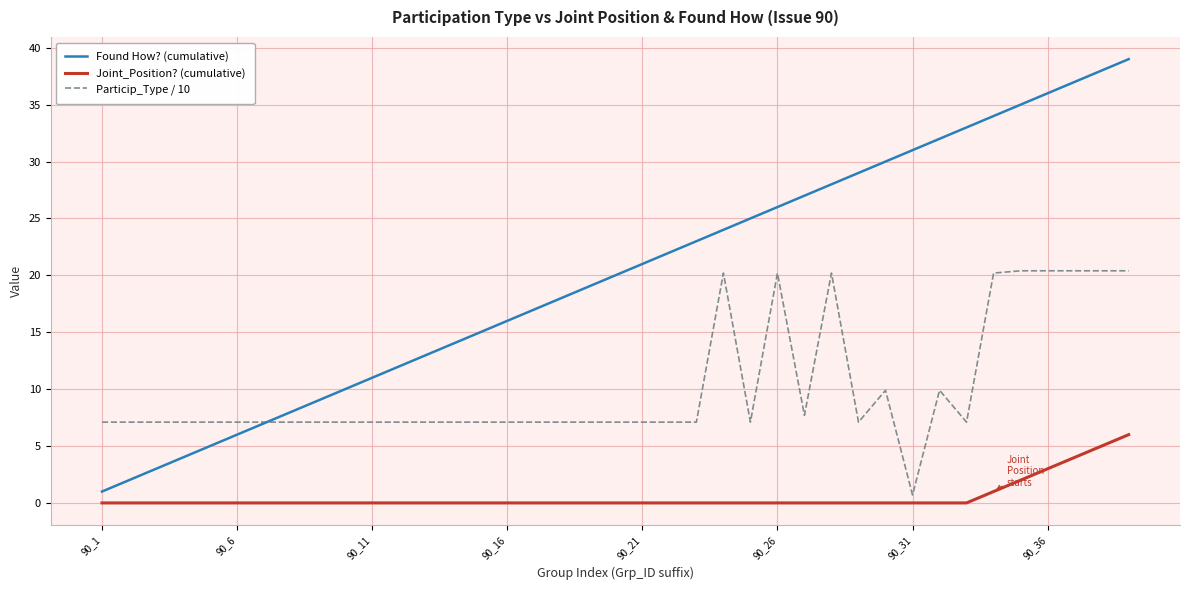

What is the minimum value for Found How? (cumulative)?

1.0